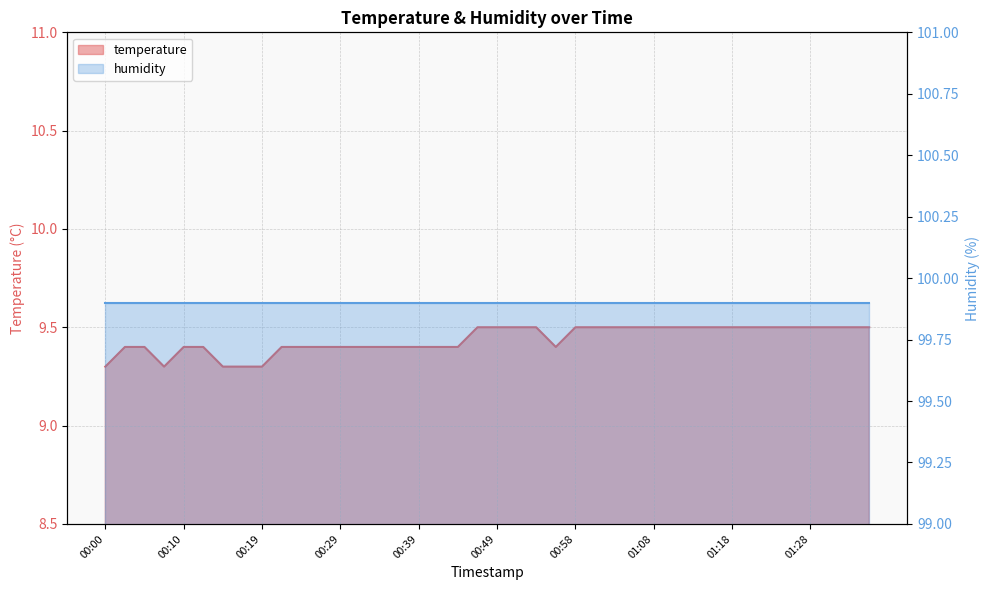

What is the greatest value displayed?

9.5